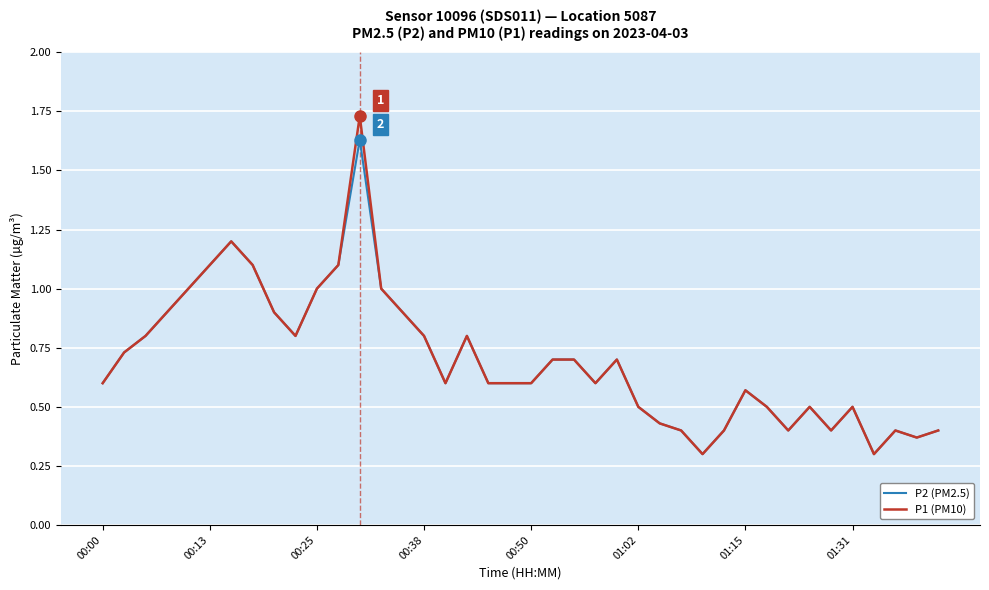

What is the lowest value of the P1 (PM10) series?

0.3